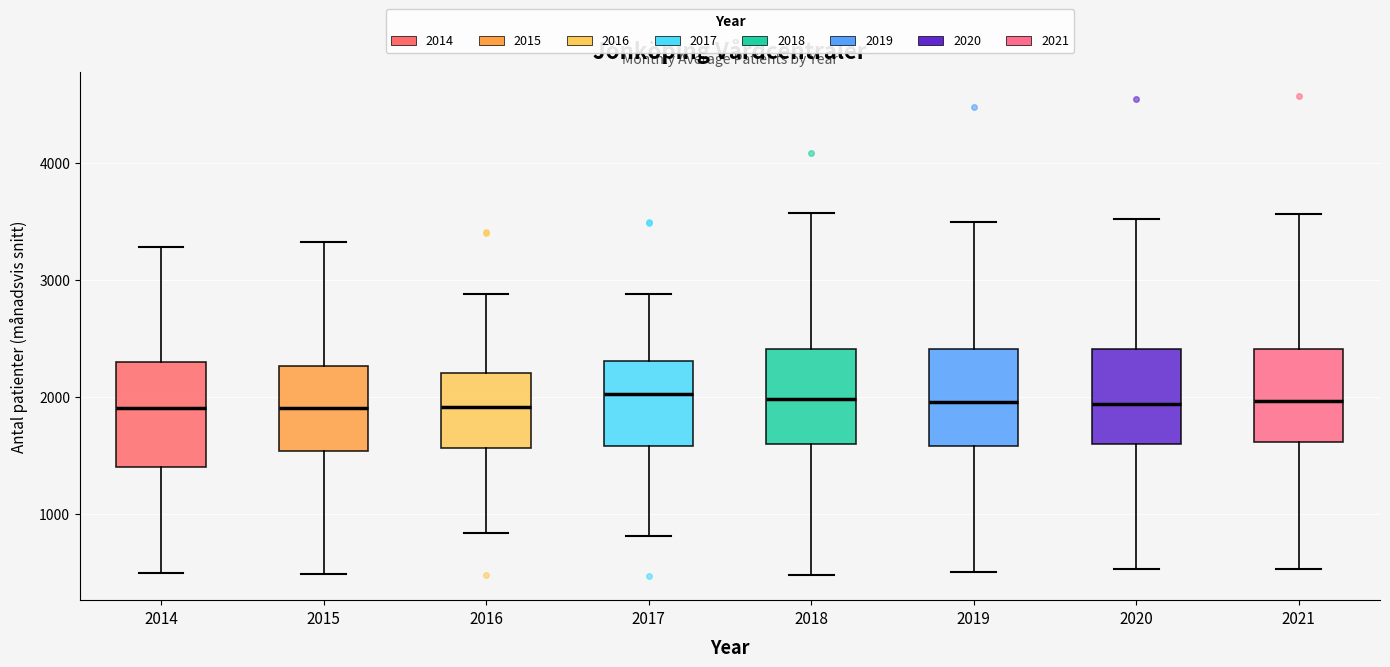

Reading left to right, transcribe this box plot: for each box, give where its median line is, the range the box spans, and where its two whiskers end, as read against the y-axis. The values are not printed on the chart, so give them approximately, as read against the axis.

2014: median 1900, box 1400 to 2300, whiskers 500 to 3300
2015: median 1900, box 1500 to 2300, whiskers 500 to 3300
2016: median 1900, box 1600 to 2200, whiskers 800 to 2900
2017: median 2000, box 1600 to 2300, whiskers 800 to 2900
2018: median 2000, box 1600 to 2400, whiskers 500 to 3600
2019: median 2000, box 1600 to 2400, whiskers 500 to 3500
2020: median 1900, box 1600 to 2400, whiskers 500 to 3500
2021: median 2000, box 1600 to 2400, whiskers 500 to 3600